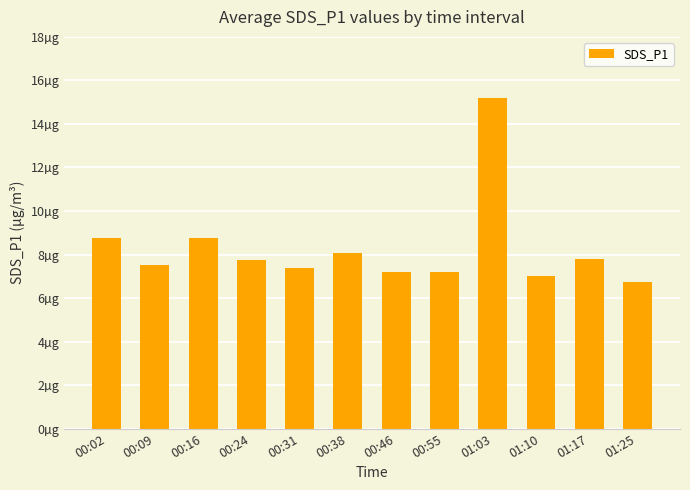

The value at 01:10 is 7.0. True or false?

True